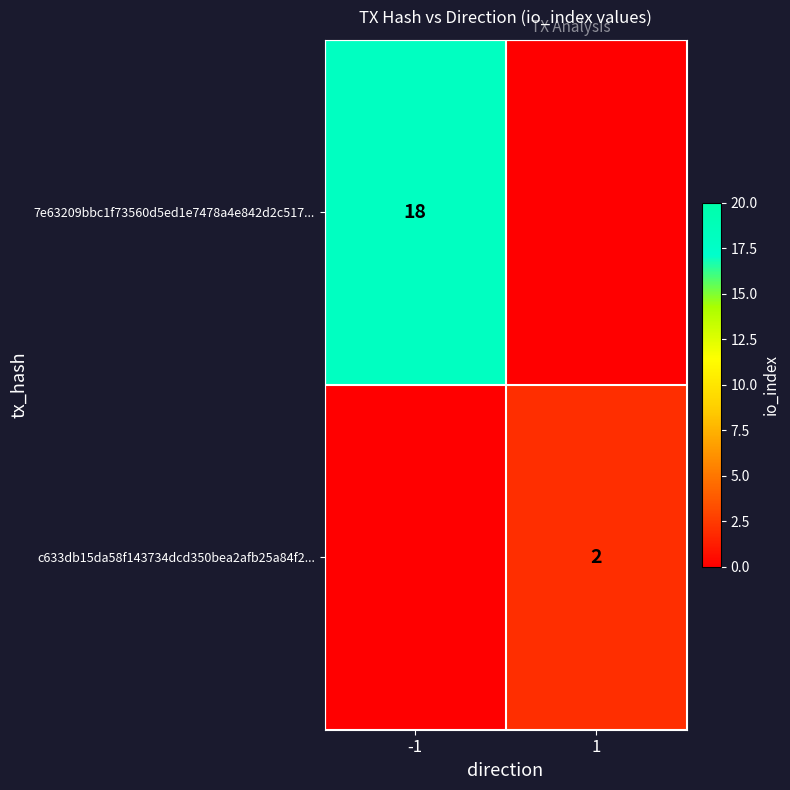

Is it true that 7e63209bbc1f73560d5ed1e7478a4e842d2c517... equals 8 at -1?

False